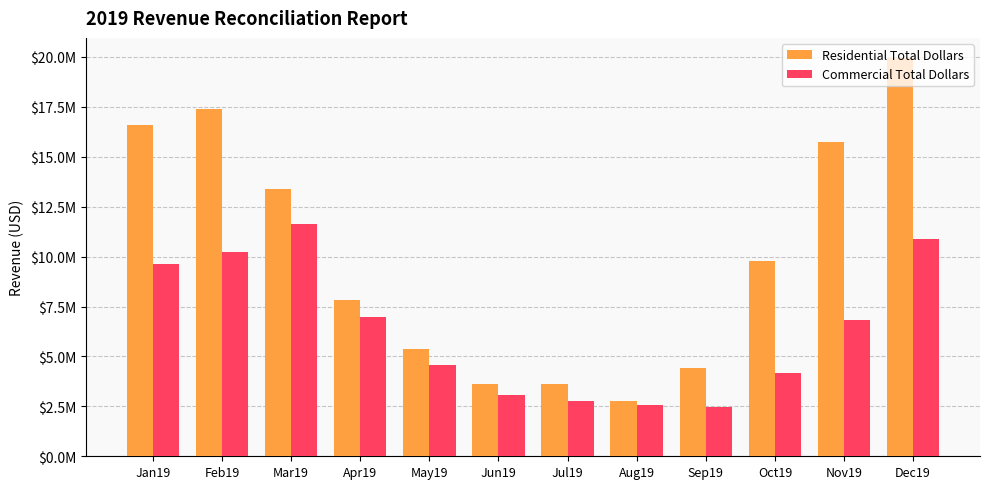

Does the chart contain stacked bars?

No